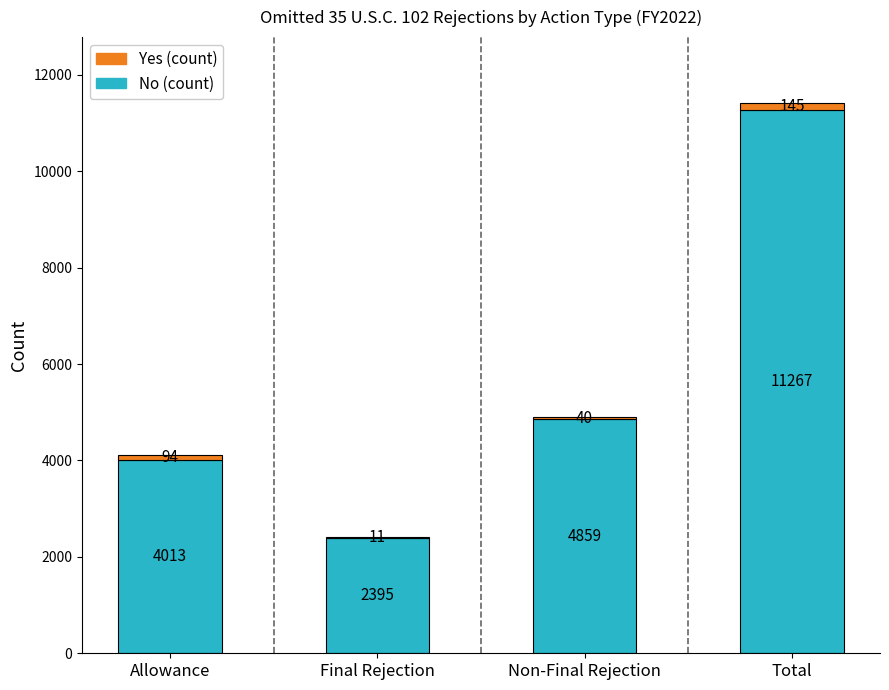

At which category is the sum across all series the highest?

Total